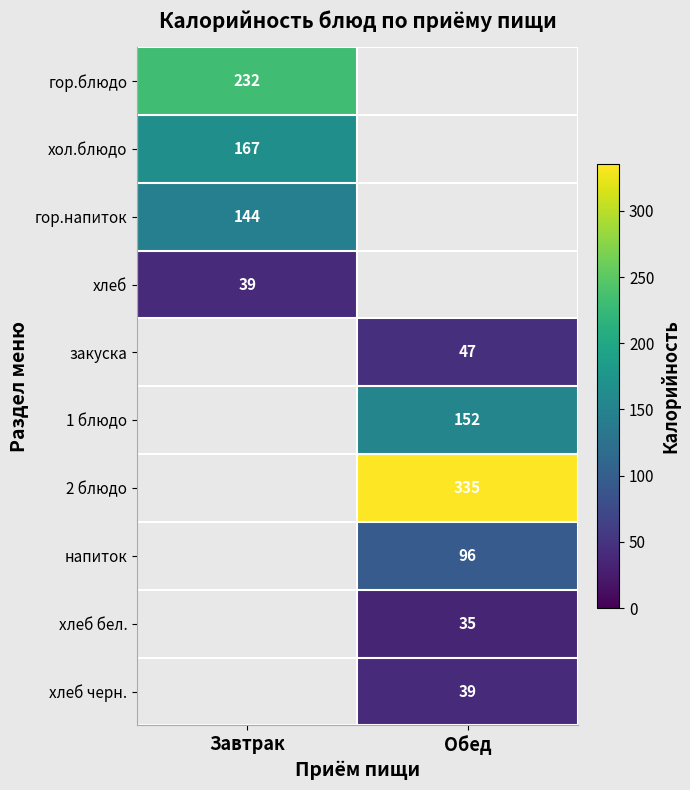

The закуска series shows 19 at Обед. True or false?

False